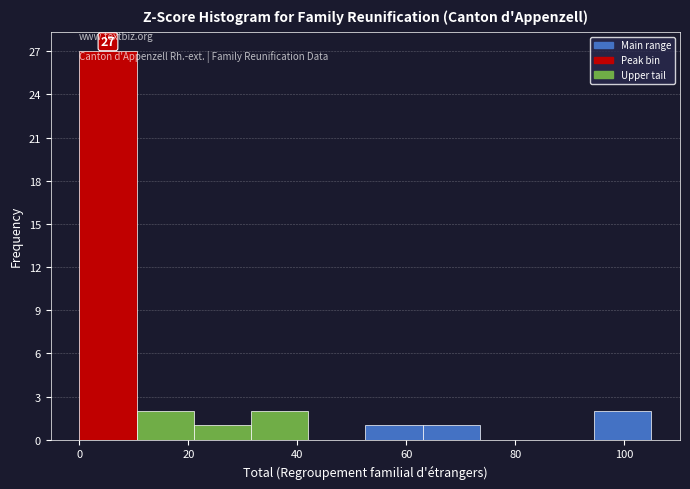

Over which range of the x-axis is the bar tallest?

0.0 to 10.5